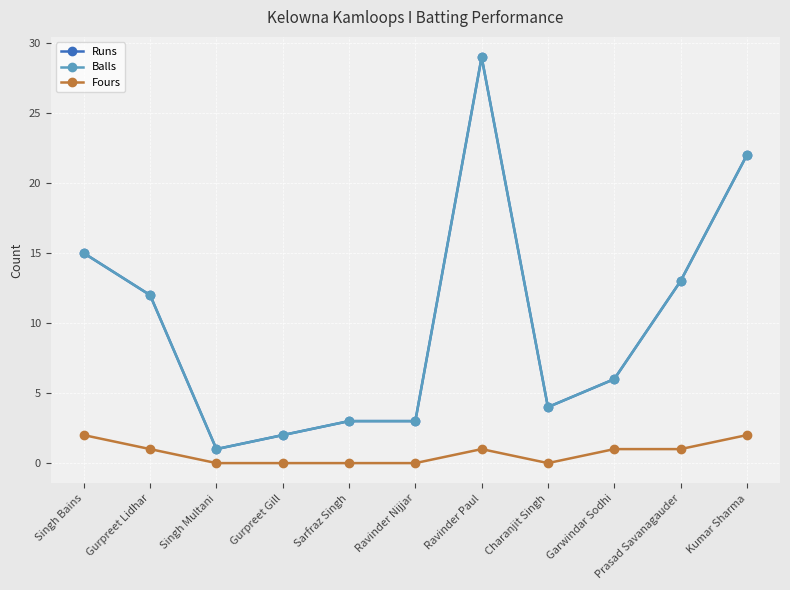

Count the Fours values in the range 0 to 1.

9